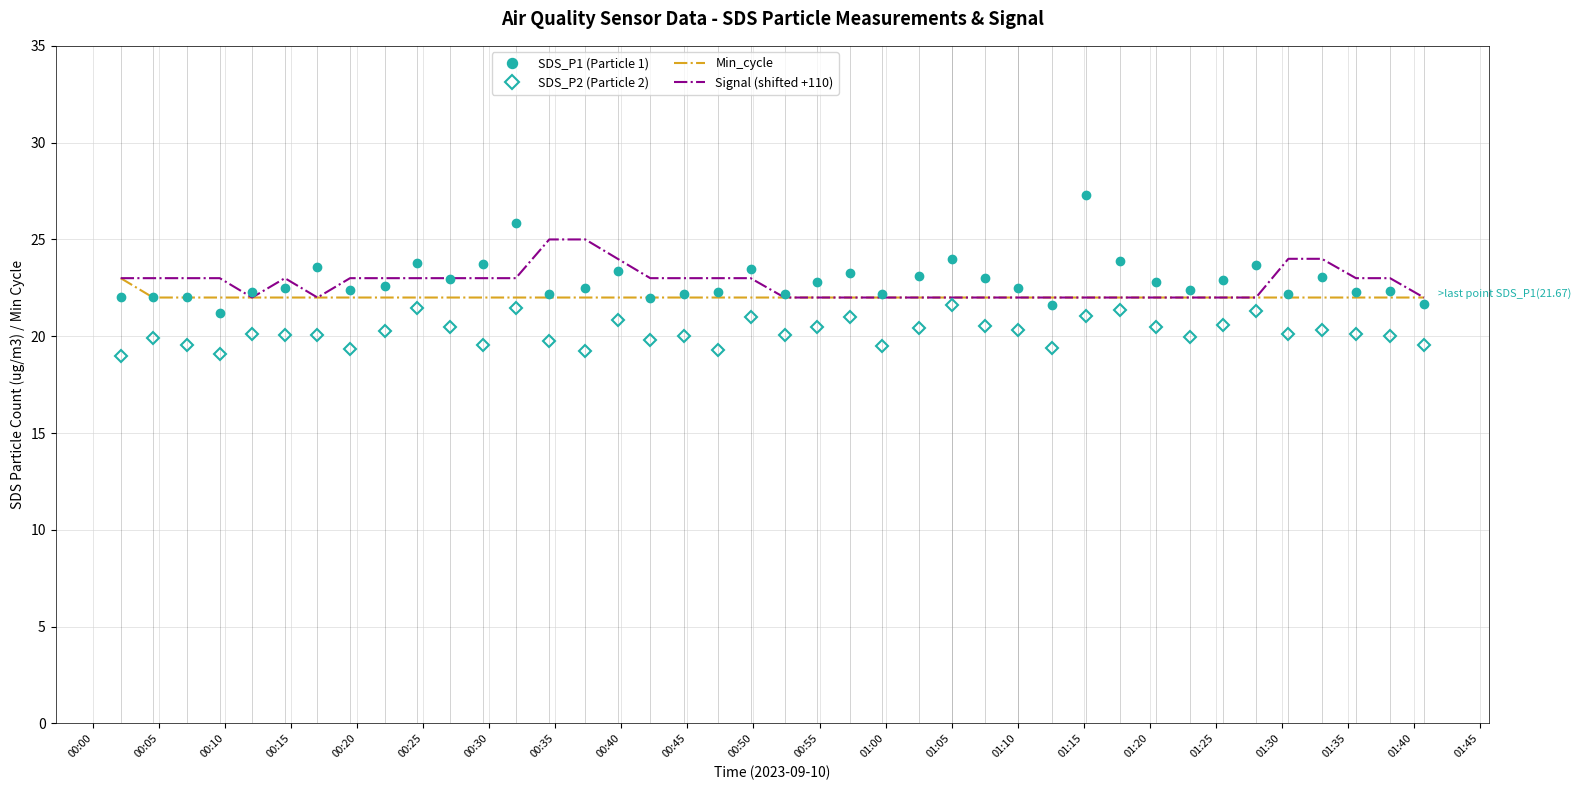

What is the minimum value shown in the chart?

19.0